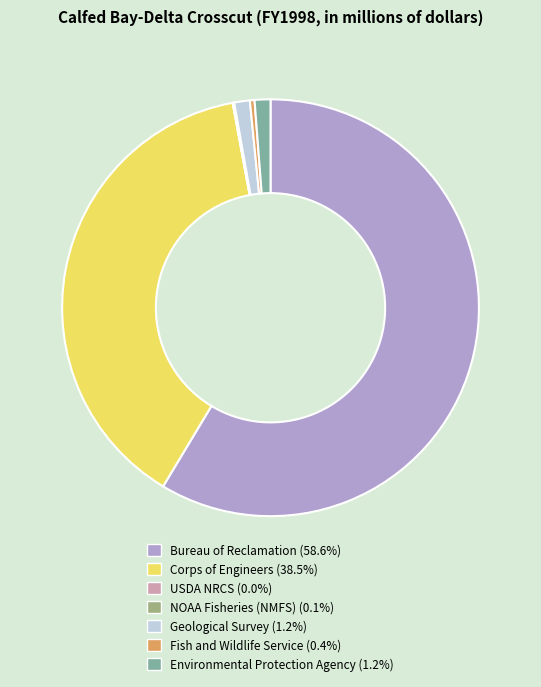

Which category accounts for the majority?

Bureau of Reclamation